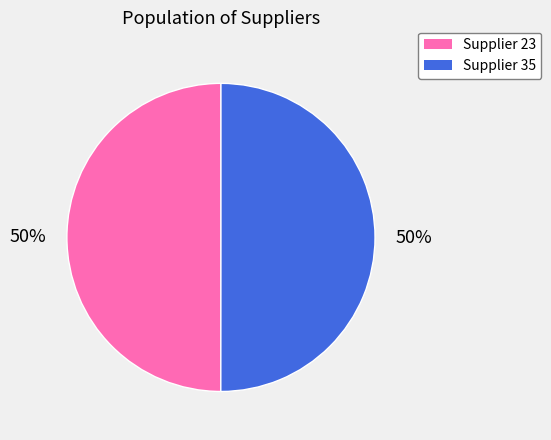

What is the ratio of the value at Supplier 35 to the value at Supplier 23?

1.0